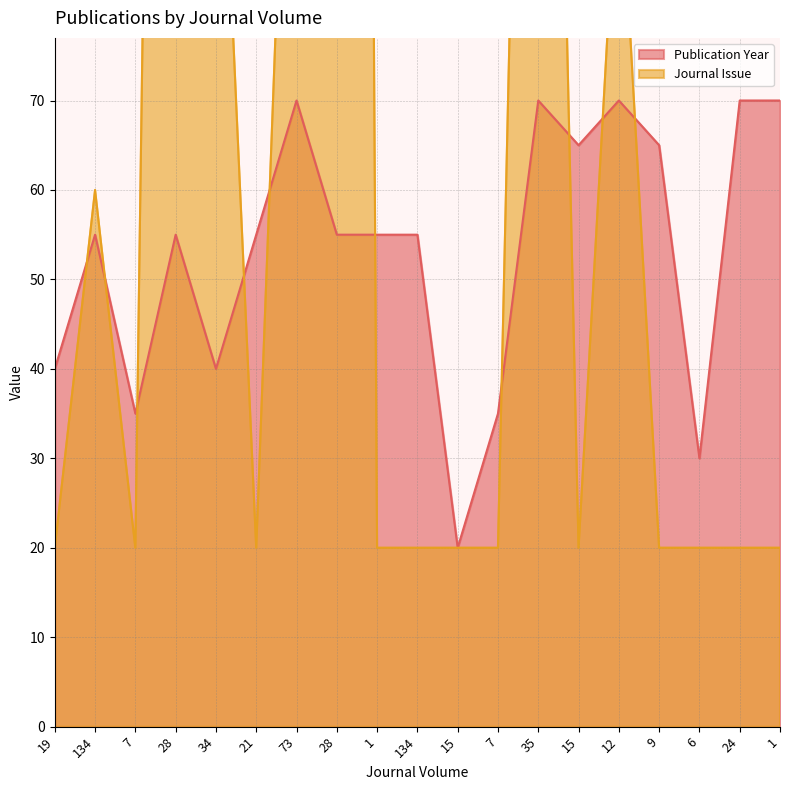

How many categories are shown in the chart?

19